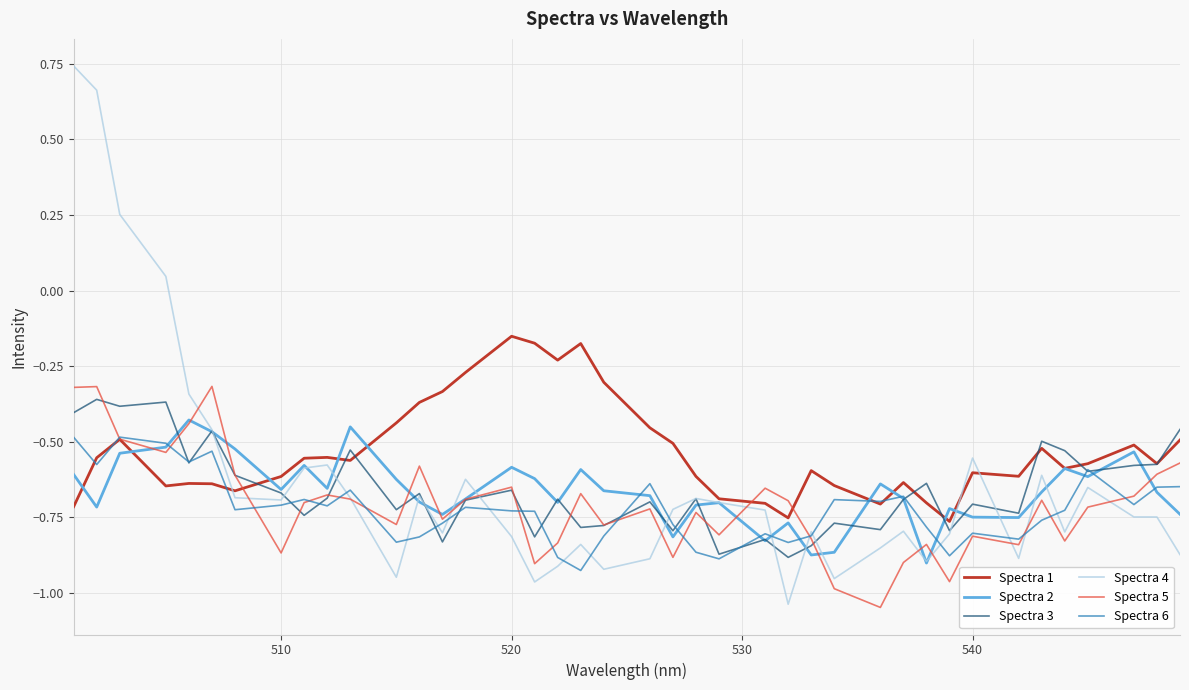

Which series has the widest spread of values?

Spectra 4